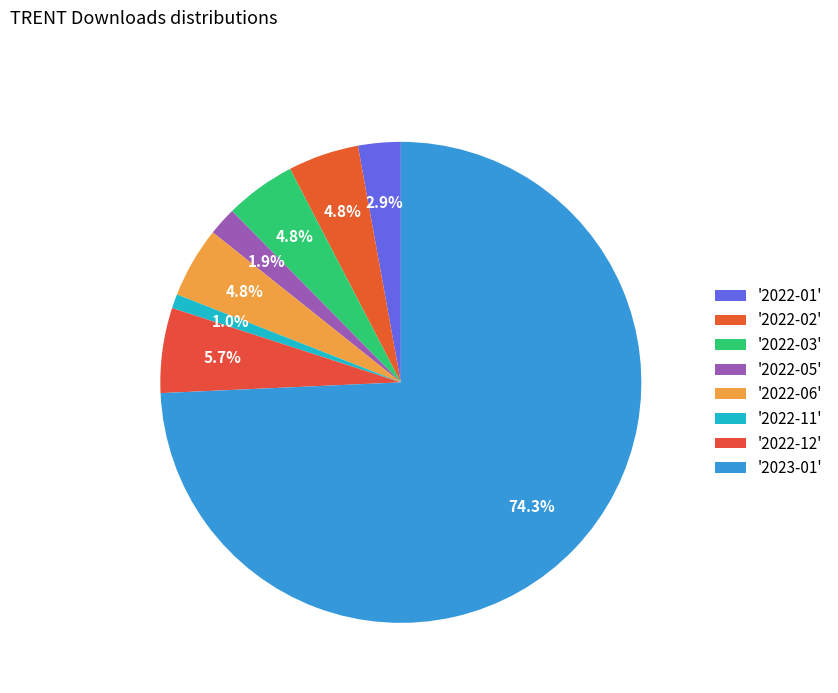

Count the number of slices in the pie.

8